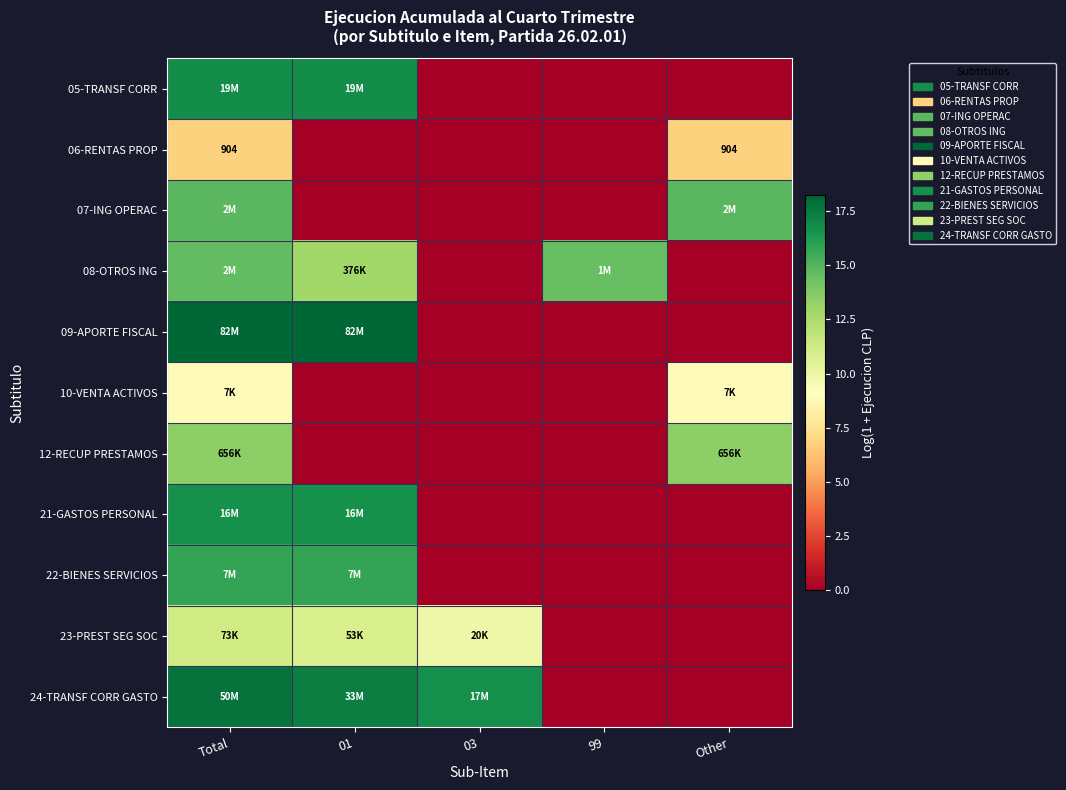

What is the difference between the maximum and second lowest values in the 22-BIENES SERVICIOS series?

15.8